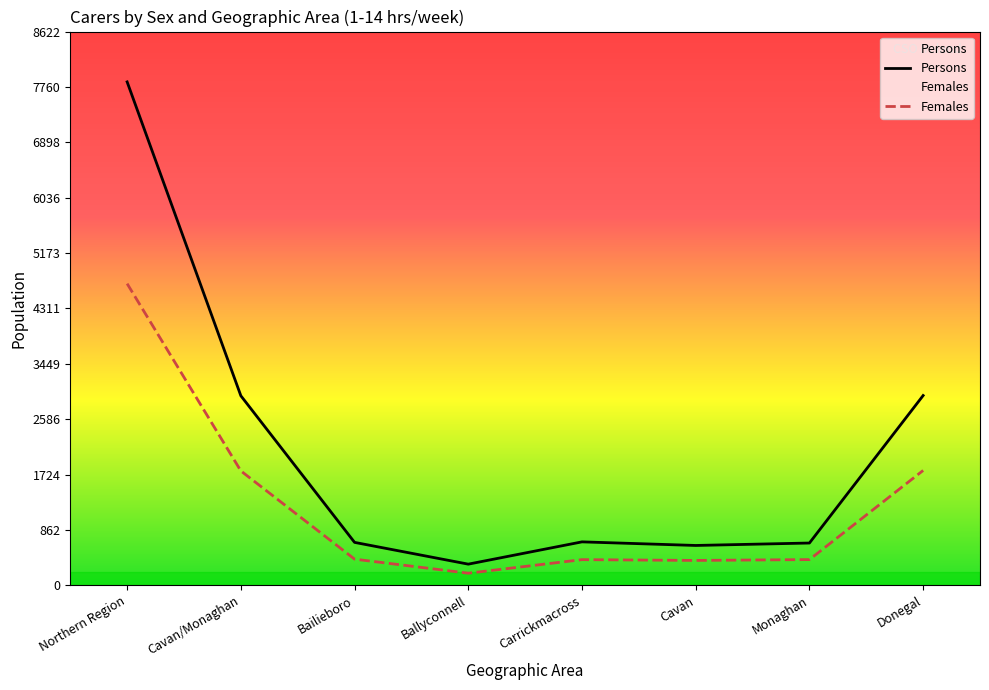

The Persons series shows 580 at Ballyconnell. True or false?

False